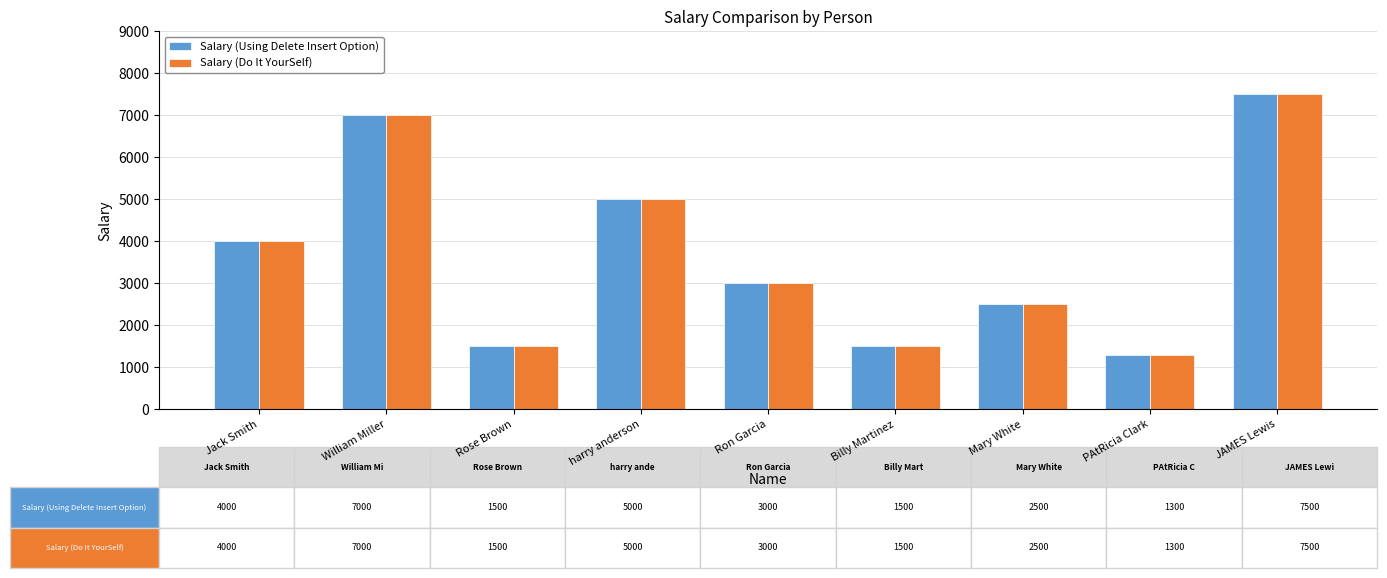

What is the difference between the Salary (Do It YourSelf) values at JAMES Lewis and Jack Smith?

3500